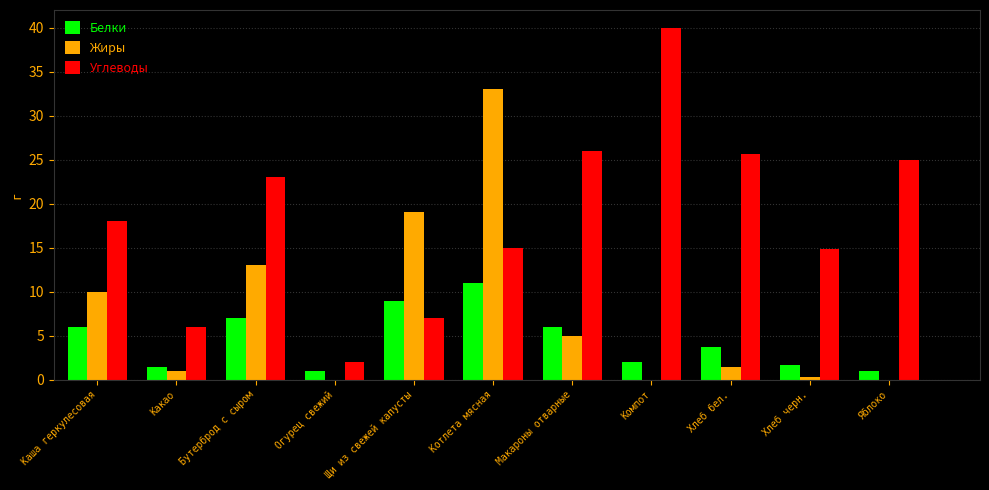

At which label does Белки reach its peak?

Котлета мясная